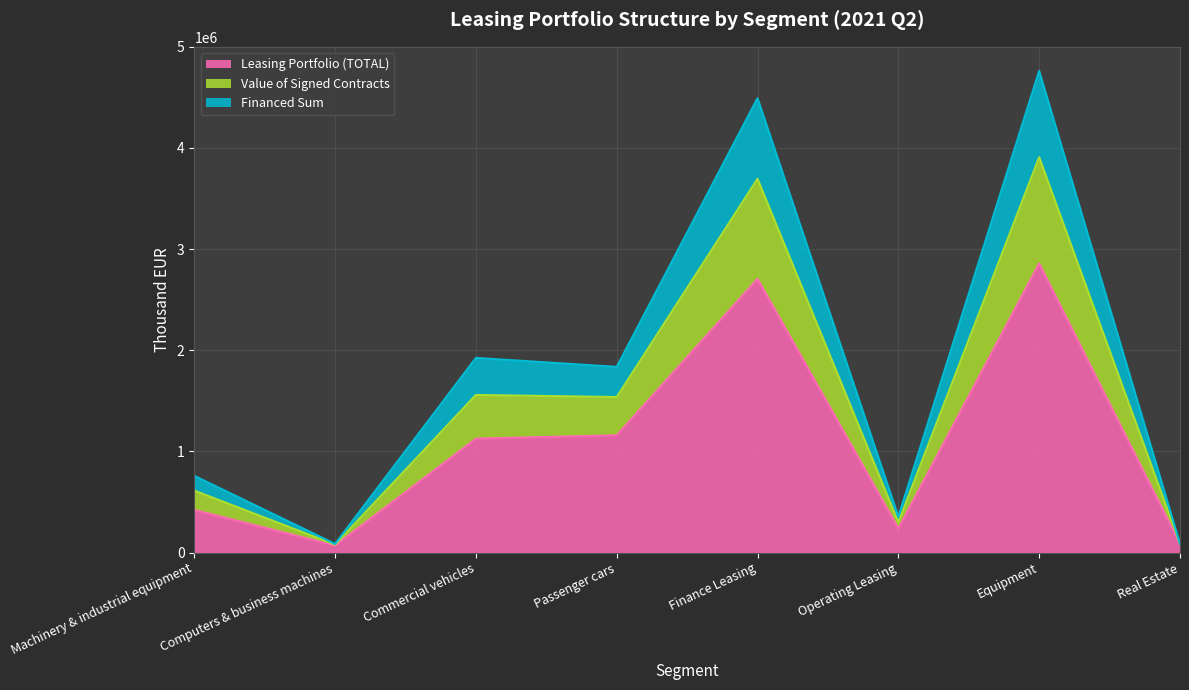

True or false: Leasing Portfolio (TOTAL) has a value of 1159731.2 at Passenger cars.

True